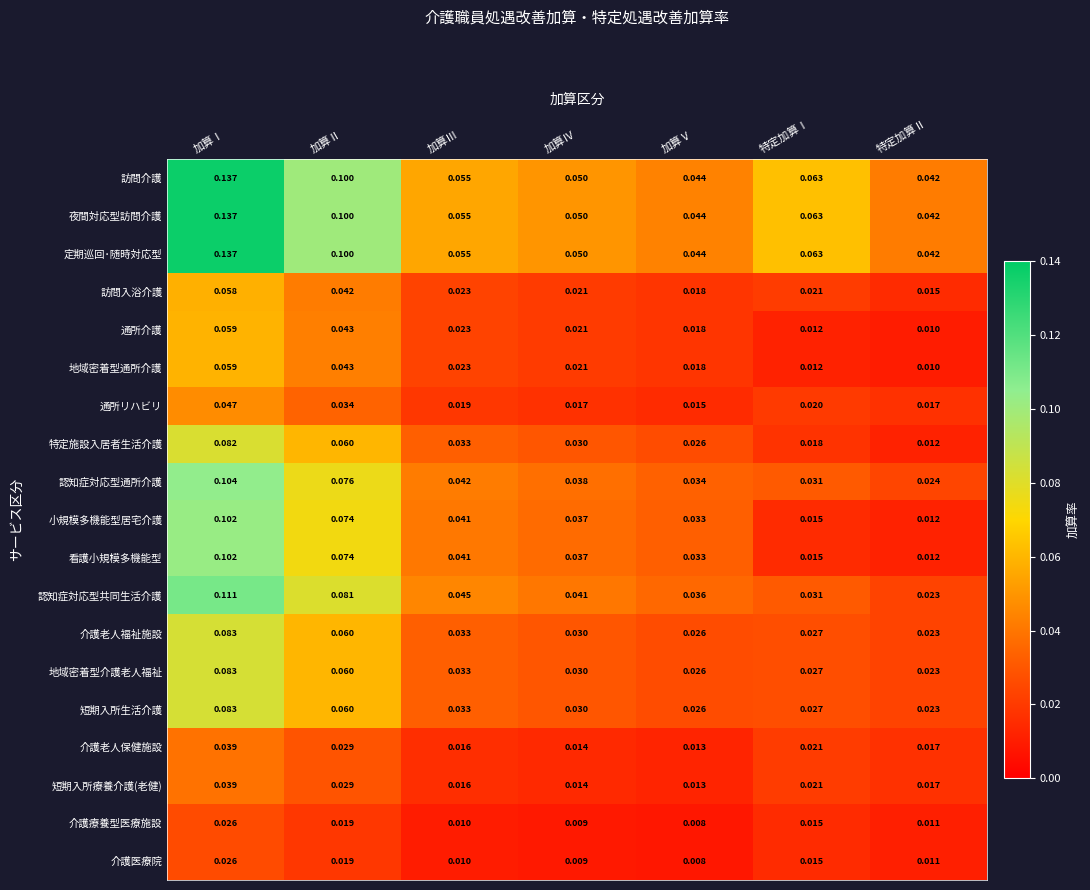

Where is 地域密着型通所介護 nearest to the value 0?

特定加算Ⅱ